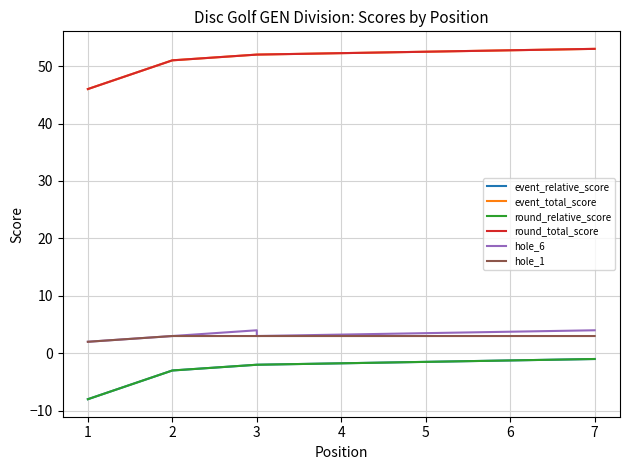

What is the sum of the round_total_score values at 1 and 3?

98